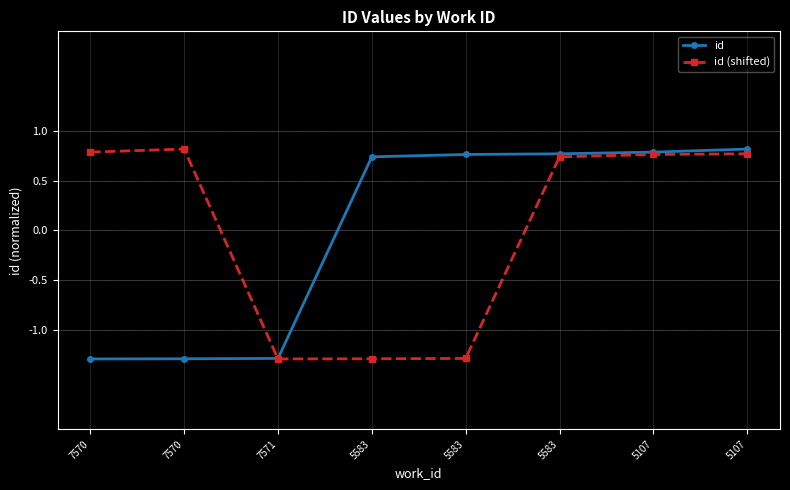

At how many categories does at least one series exceed -1?

7